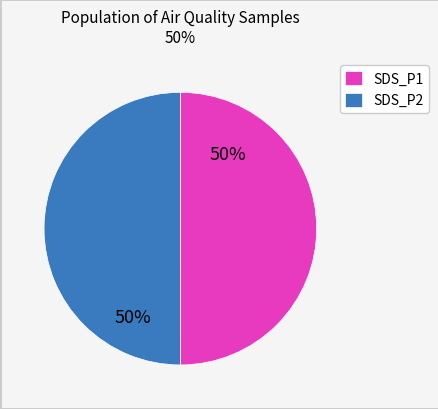

To the nearest percent, what percentage of the pie is SDS_P1?

50%